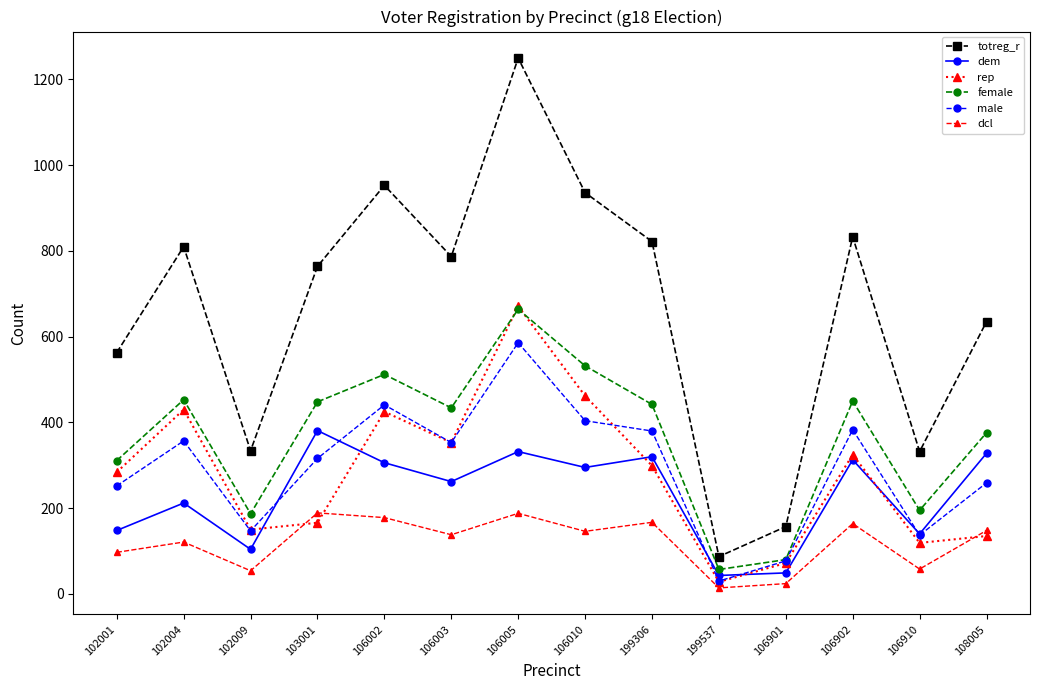

What is the maximum value shown in the chart?

1250